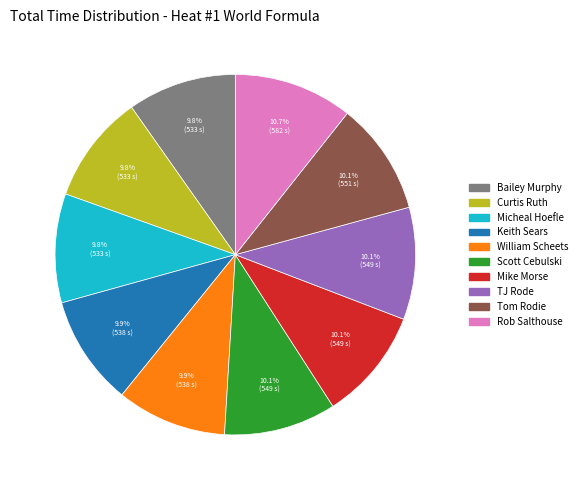

The Bailey Murphy slice represents 2% of the pie. True or false?

False